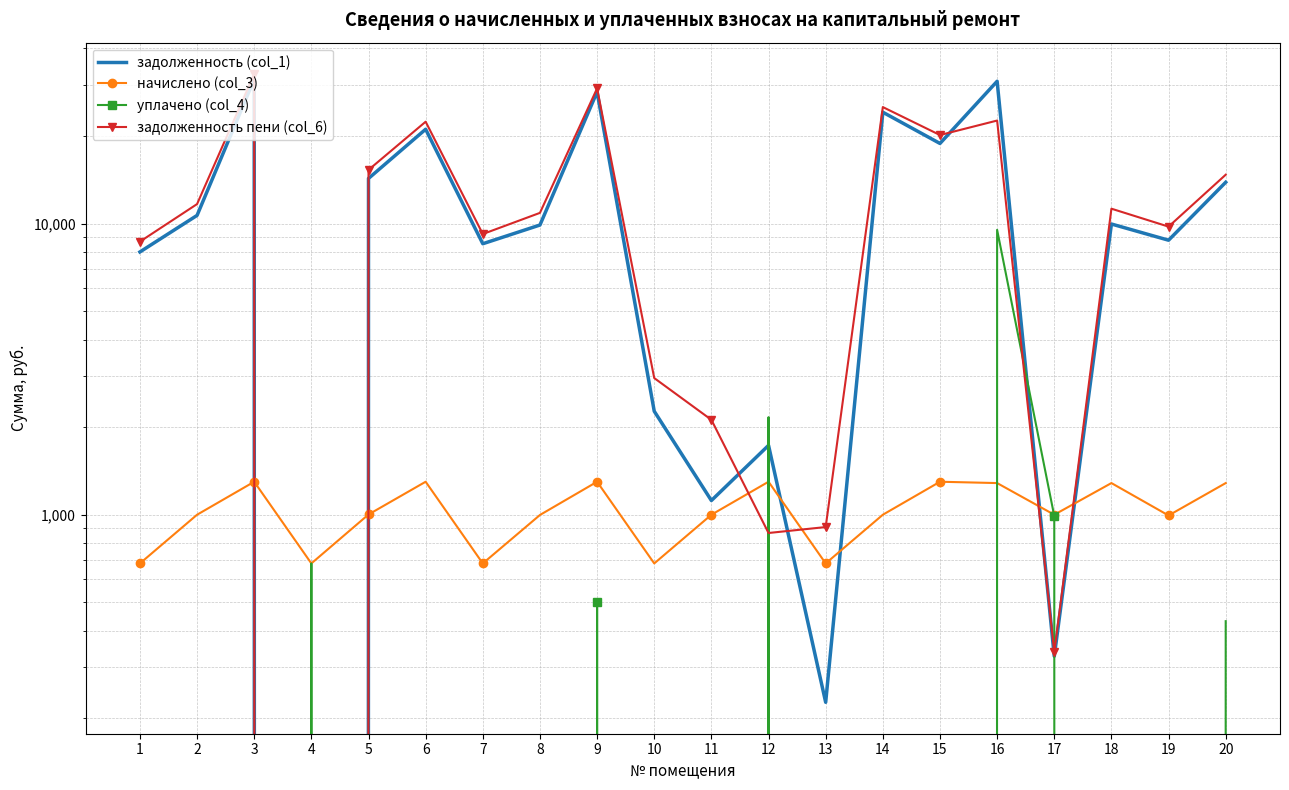

List the labels in order of начислено (col_3) value, largest first.

3, 6, 9, 12, 15, 16, 18, 20, 5, 2, 11, 14, 17, 8, 19, 1, 4, 7, 10, 13